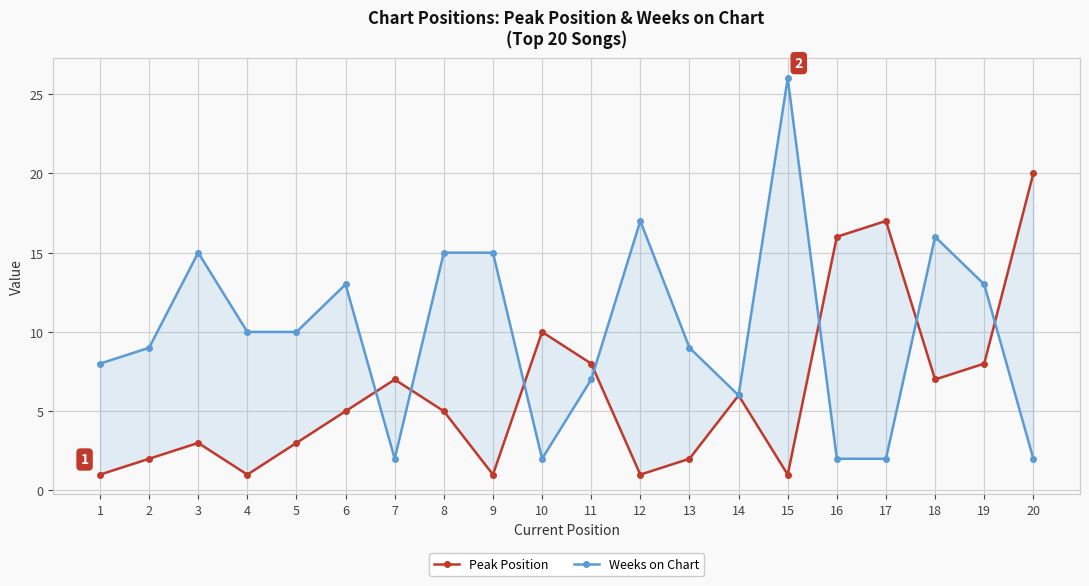

Between 16 and 20, which series saw the biggest shift?

Peak Position